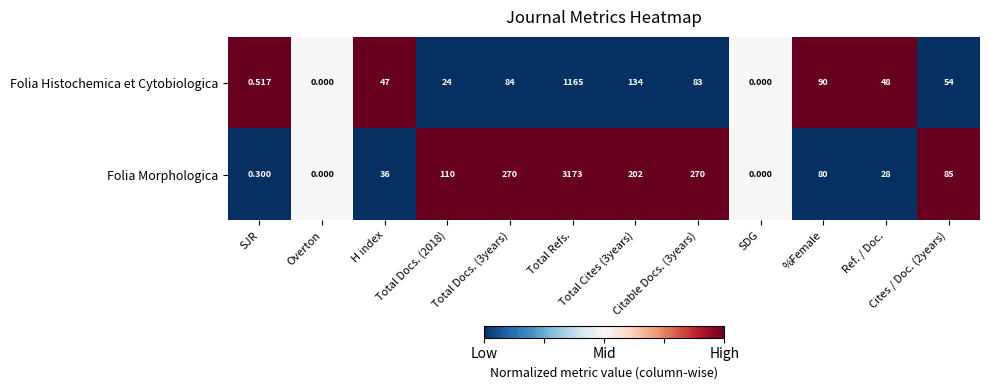

List the series in order of their overall mean, lowest first.

Folia Histochemica et Cytobiologica, Folia Morphologica